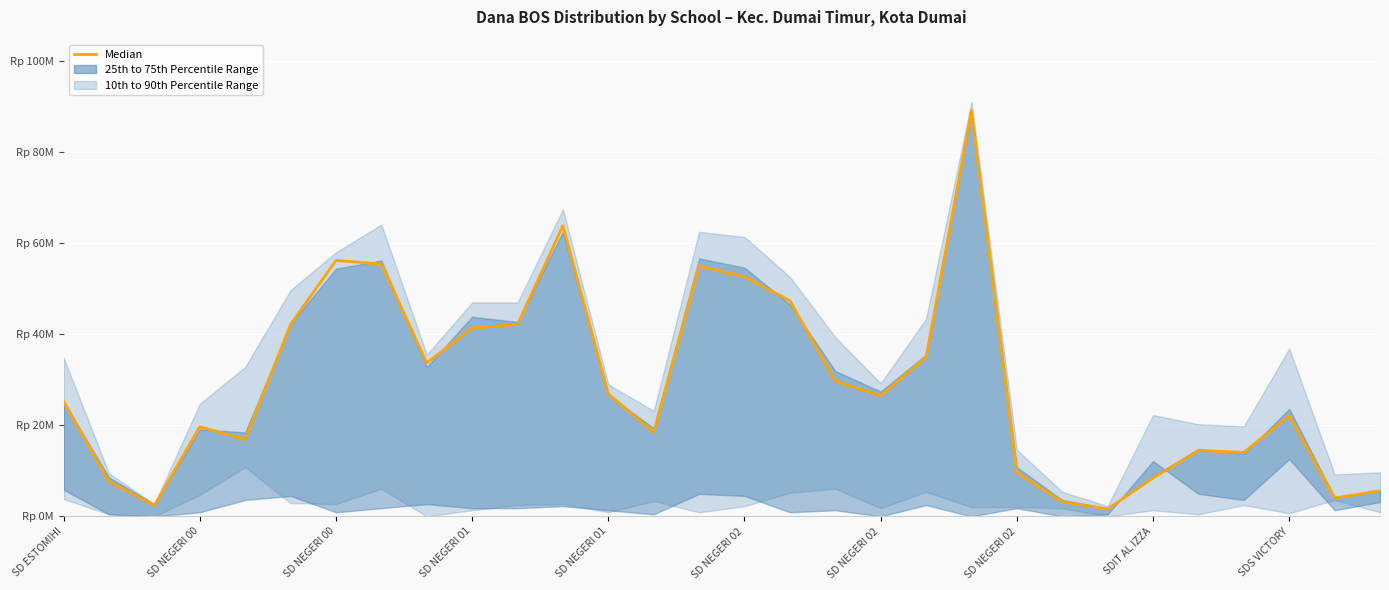

What is the label of the 14th point from the left?

13